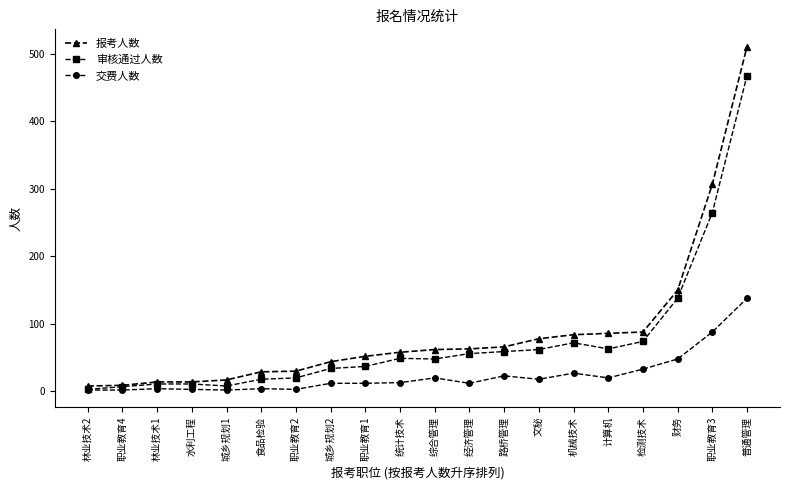

True or false: 交费人数 has a value of 12 at 经济管理.

True